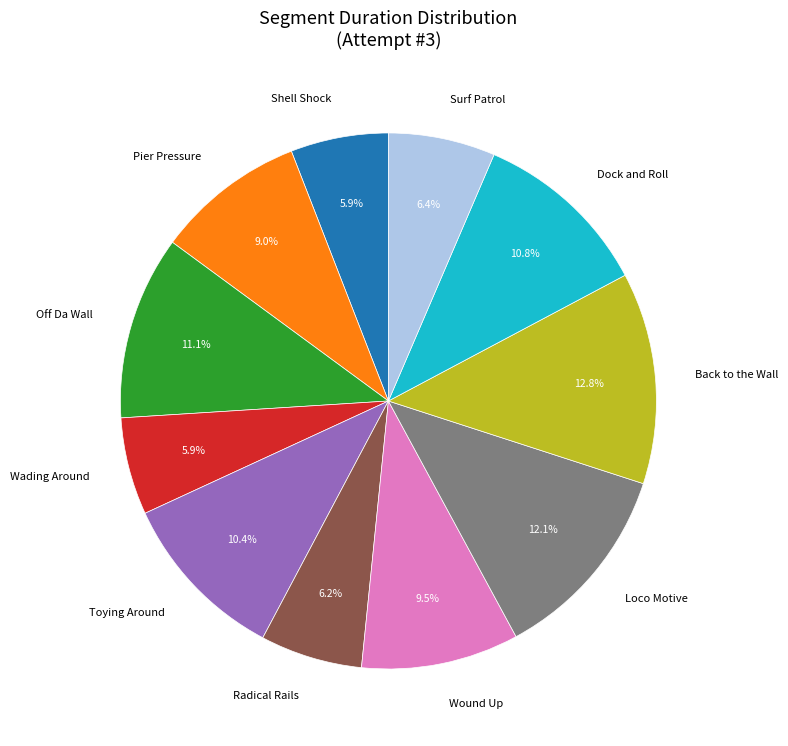

What percentage is the Loco Motive slice, to the nearest percent?

12%